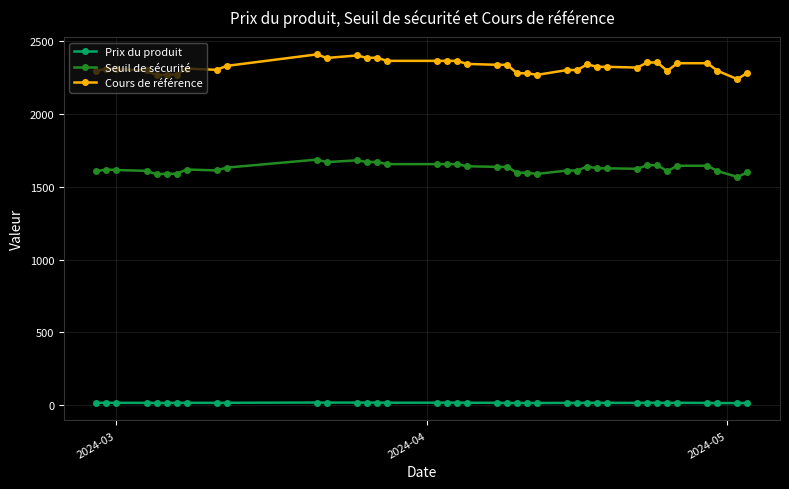

What is the greatest value displayed?

2410.5